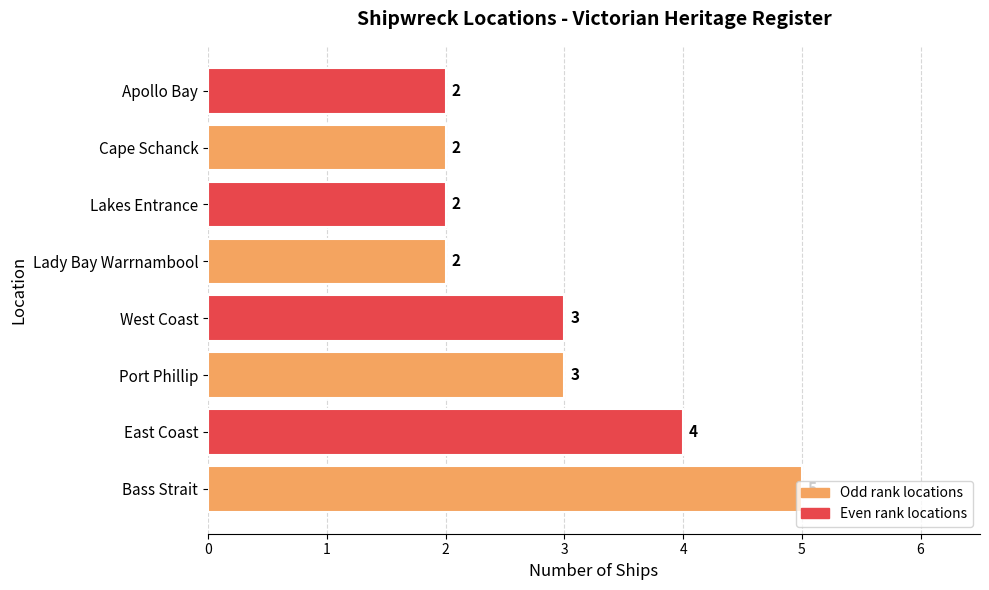

How many distinct data groups are displayed?

1